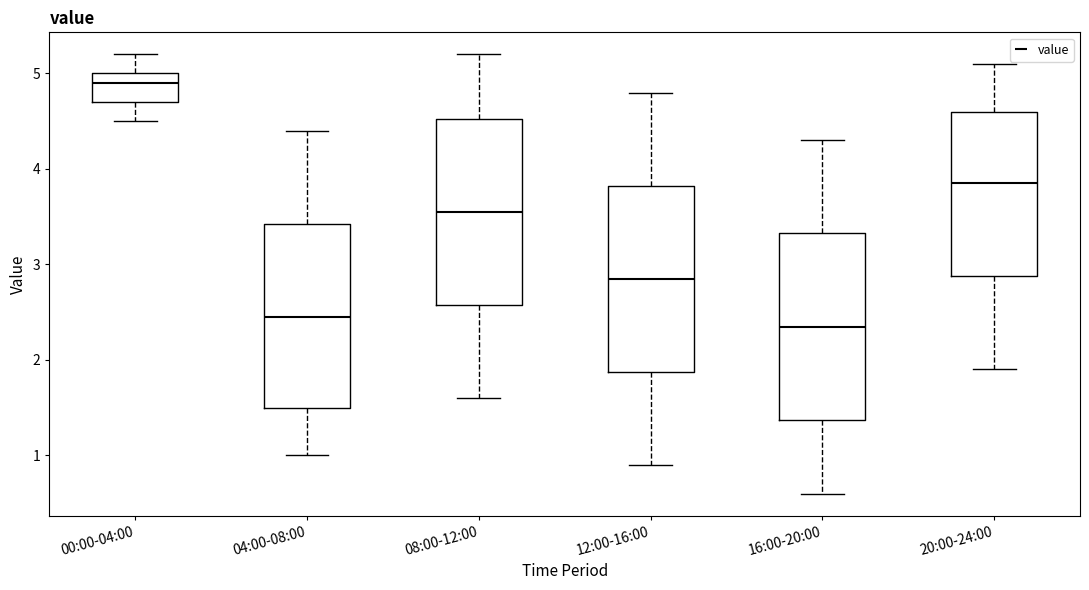

Which box has the lowest median line?

16:00-20:00